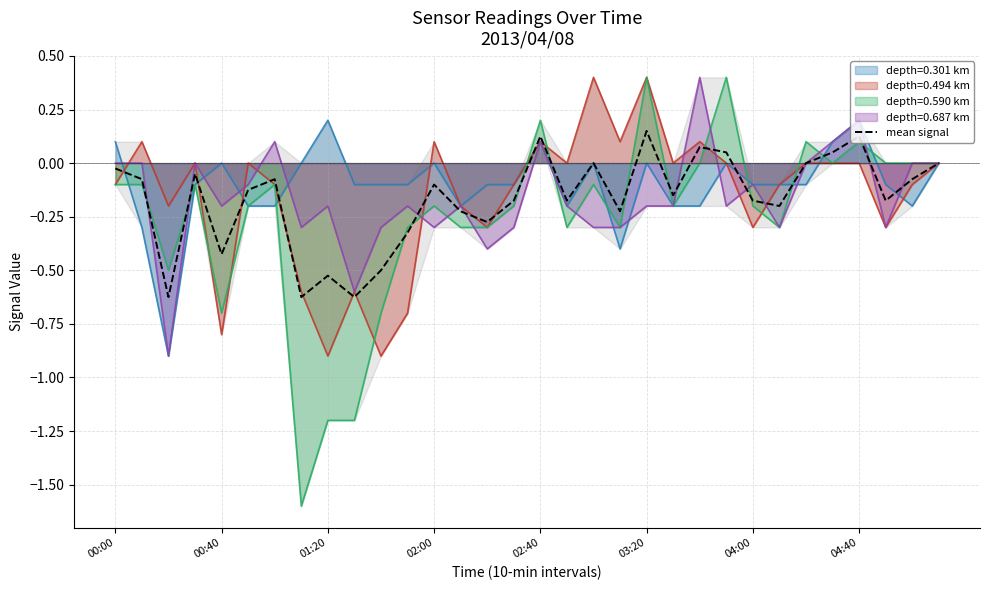

Does the chart display data point markers on the line(s)?

No